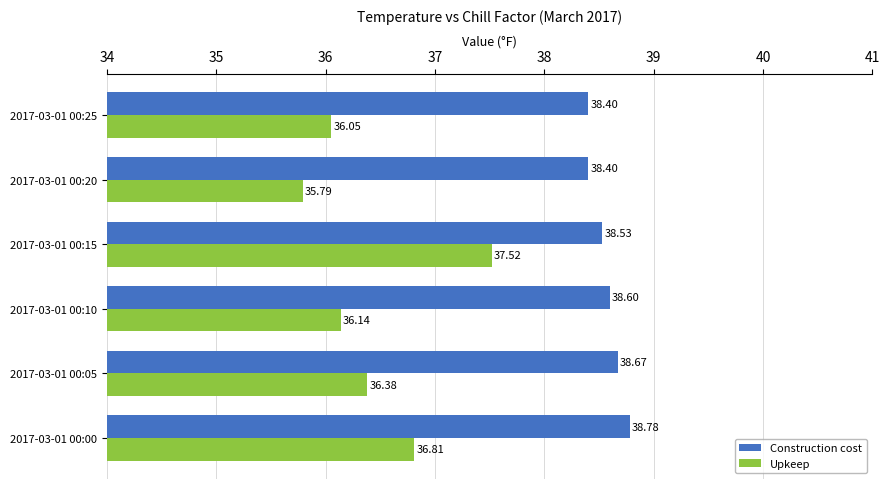

What is the difference between the Upkeep values at 2017-03-01 00:20 and 2017-03-01 00:15?

1.7